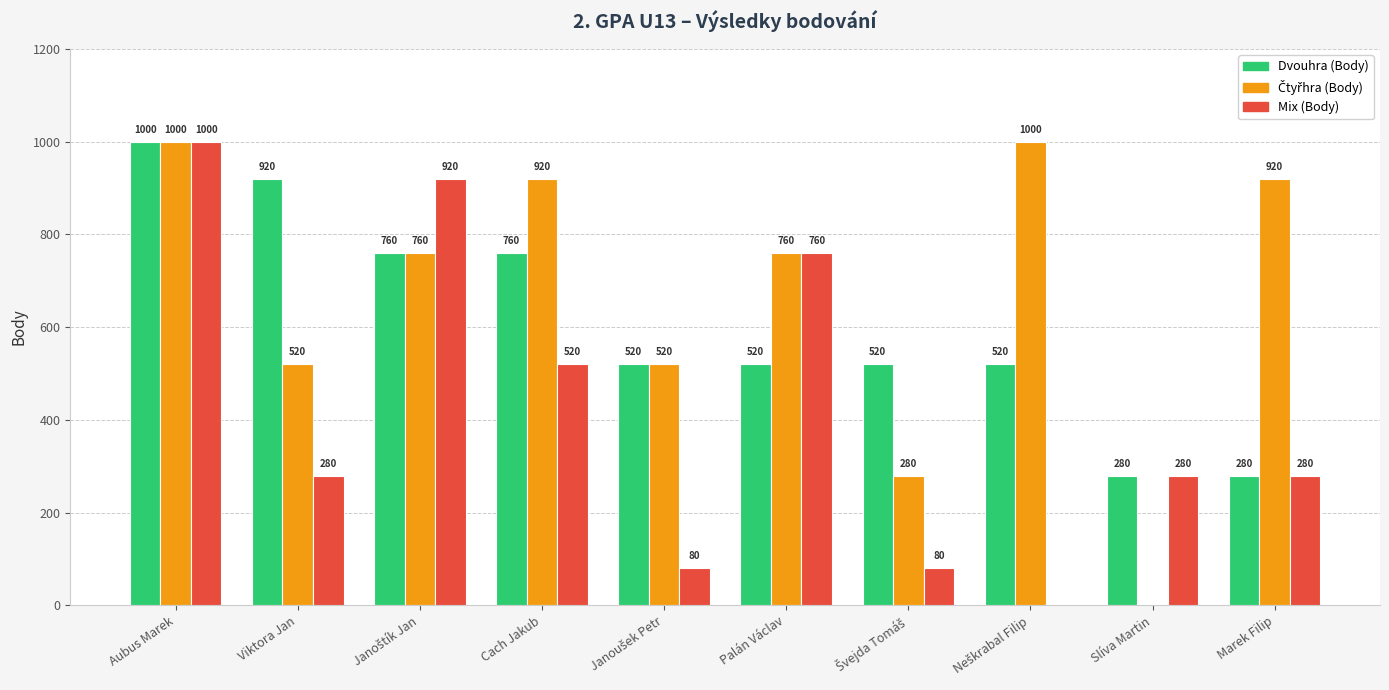

Count the number of categories in the chart.

10